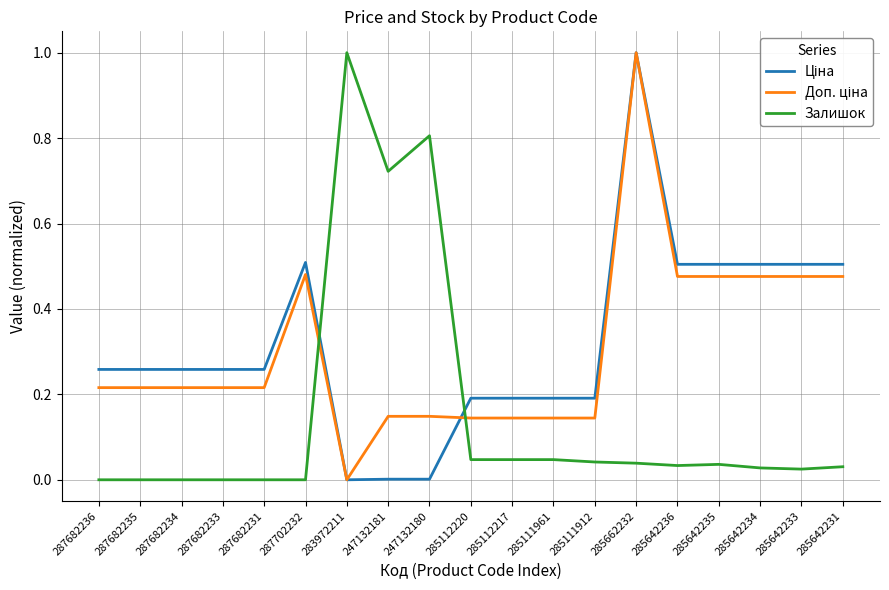

How many lines are shown in the chart?

3